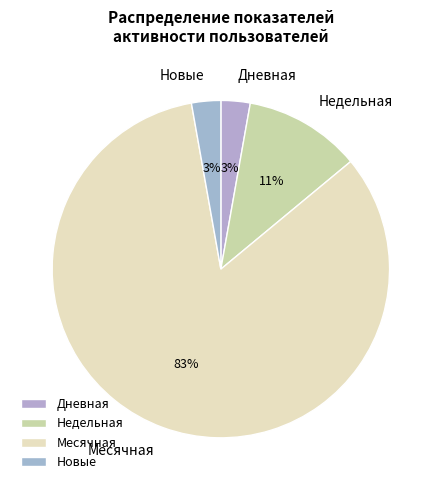

Which slice is the largest?

Месячная